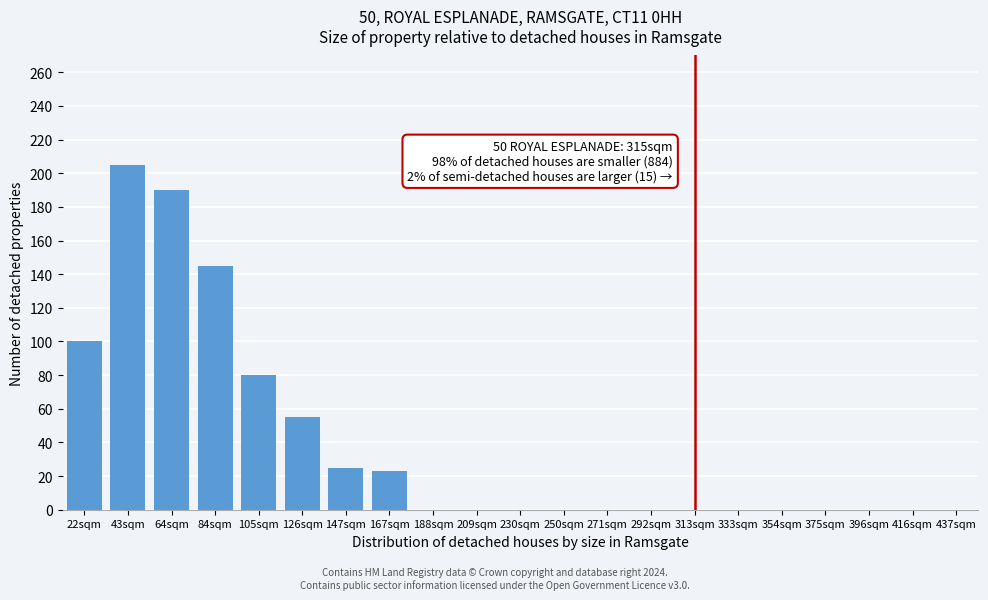

Reading left to right, extract all data points from this chart.

22sqm=100	43sqm=205	64sqm=190	84sqm=145	105sqm=80	126sqm=55	147sqm=25	167sqm=23	188sqm=0	209sqm=0	230sqm=0	250sqm=0	271sqm=0	292sqm=0	313sqm=0	333sqm=0	354sqm=0	375sqm=0	396sqm=0	416sqm=0	437sqm=0